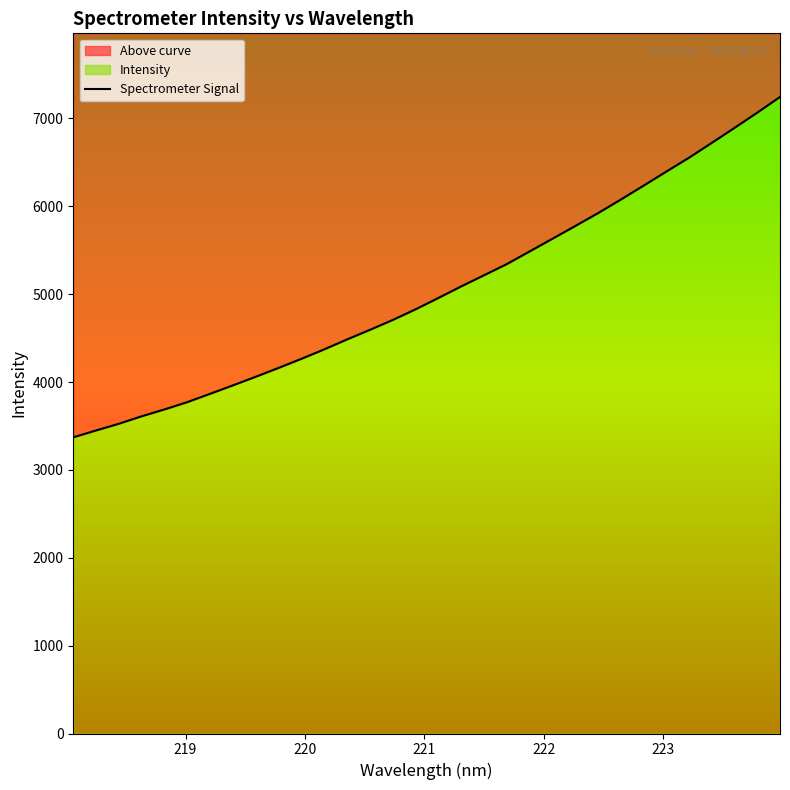

How many categories are shown in the chart?

32